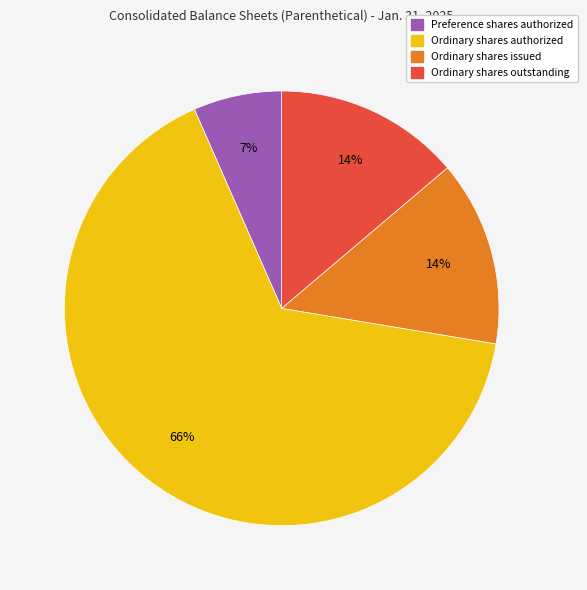

To the nearest percent, what is the average slice percentage?

25%